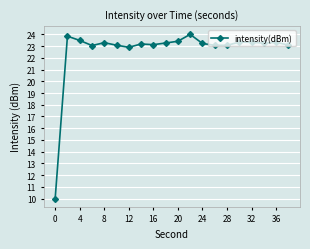

What is the minimum value shown in the chart?

10.0